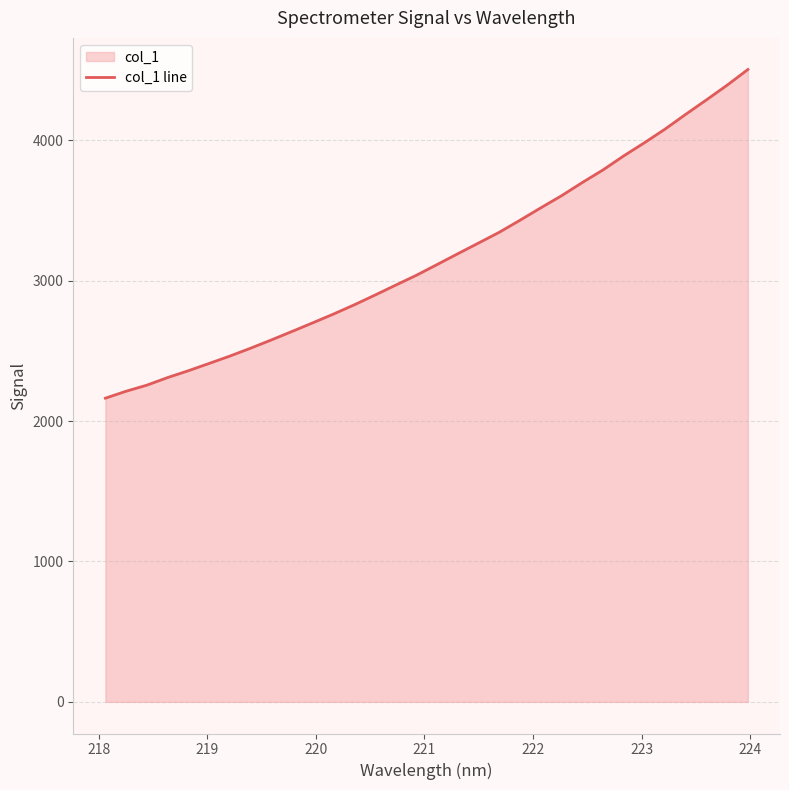

Reading right to left, transcribe all the data shown in this chart.

4504.5	4393.1	4288.3	4185.8	4080.1	3982.6	3889.0	3789.0	3699.2	3605.3	3519.3	3431.3	3345.5	3269.0	3192.6	3115.7	3039.2	2968.9	2897.8	2828.4	2762.8	2700.3	2638.8	2578.2	2519.4	2463.2	2410.9	2358.9	2310.2	2256.1	2212.9	2163.4